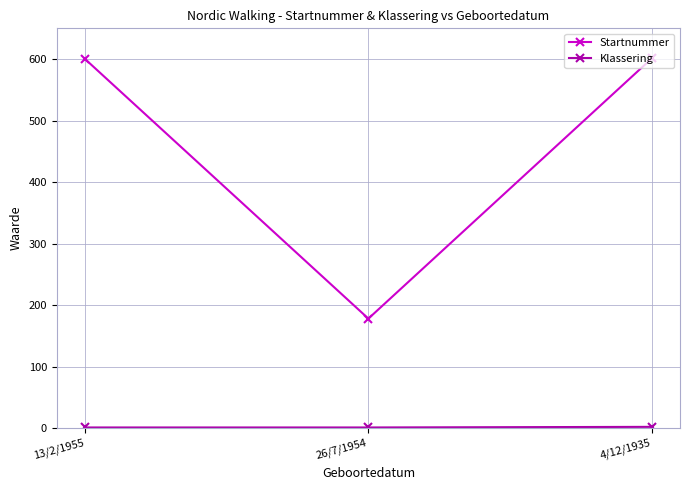

What is the difference between the highest and lowest values at 26/7/1954?

177